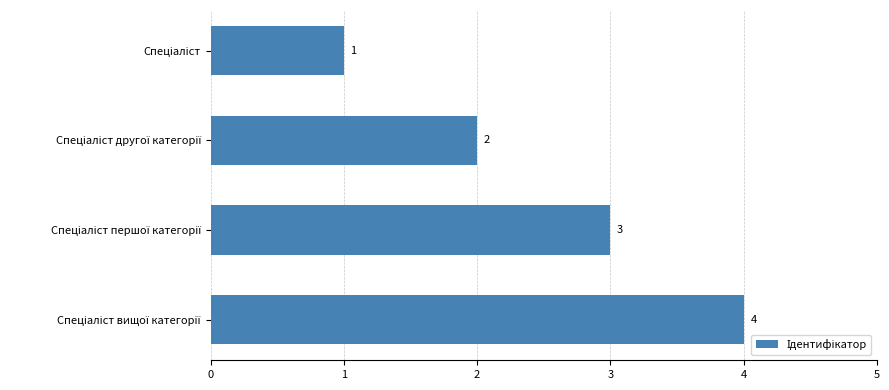

What is the value of the 1st bar from the top?

1